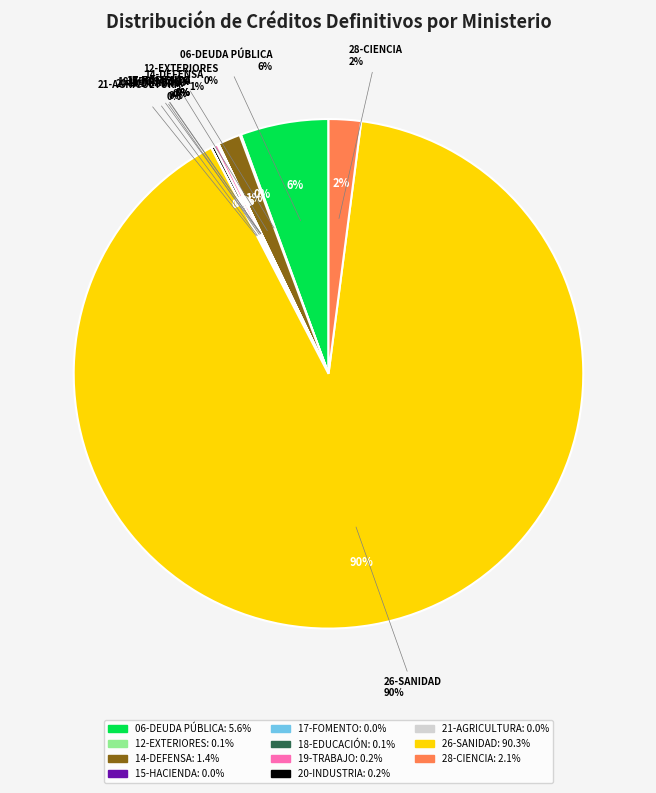

What is the total percentage of 19-TRABAJO and 28-CIENCIA?

2.3%